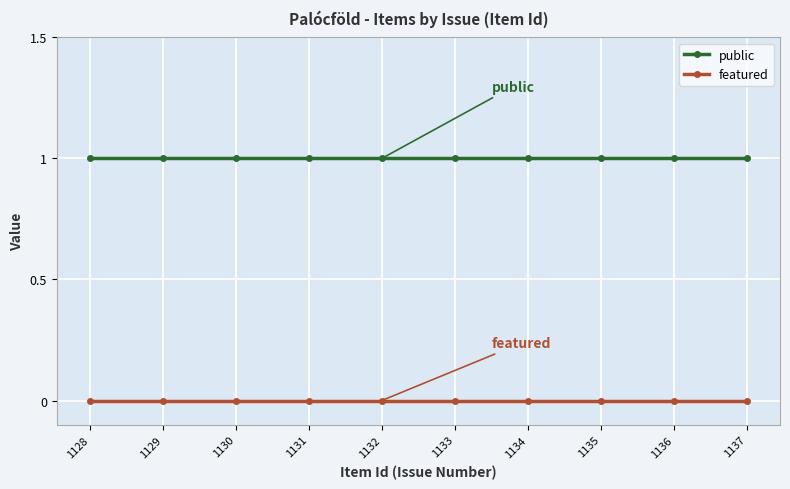

The featured series shows 0 at 1136. True or false?

True